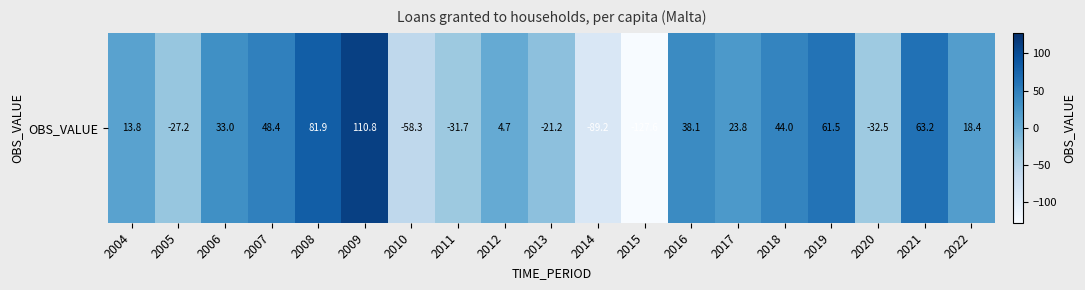

Read the value at 2011.

-31.7